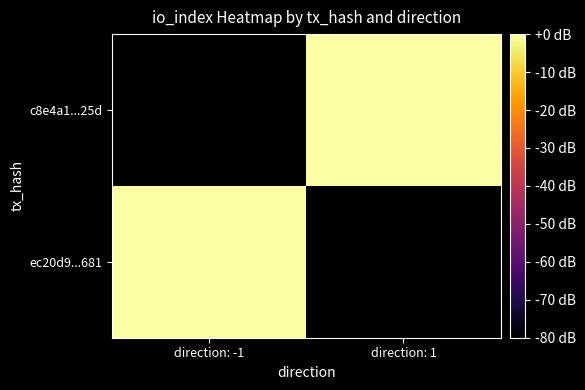

How many series are shown in this chart?

2